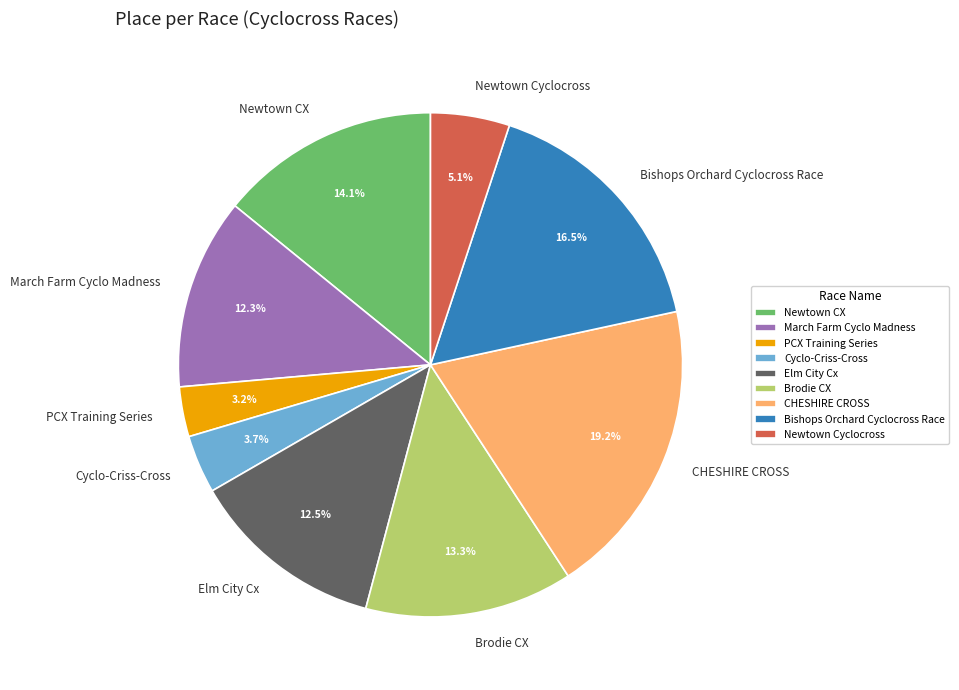

To the nearest percent, what is the difference between the Newtown Cyclocross and Brodie CX slice percentages?

8%